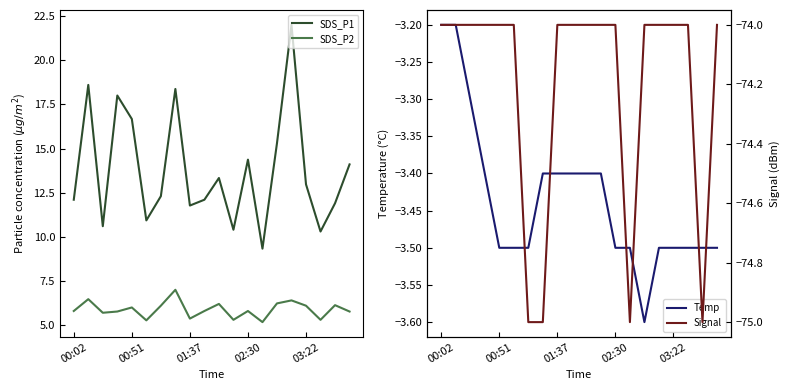

At how many categories does at least one series exceed -33?

20